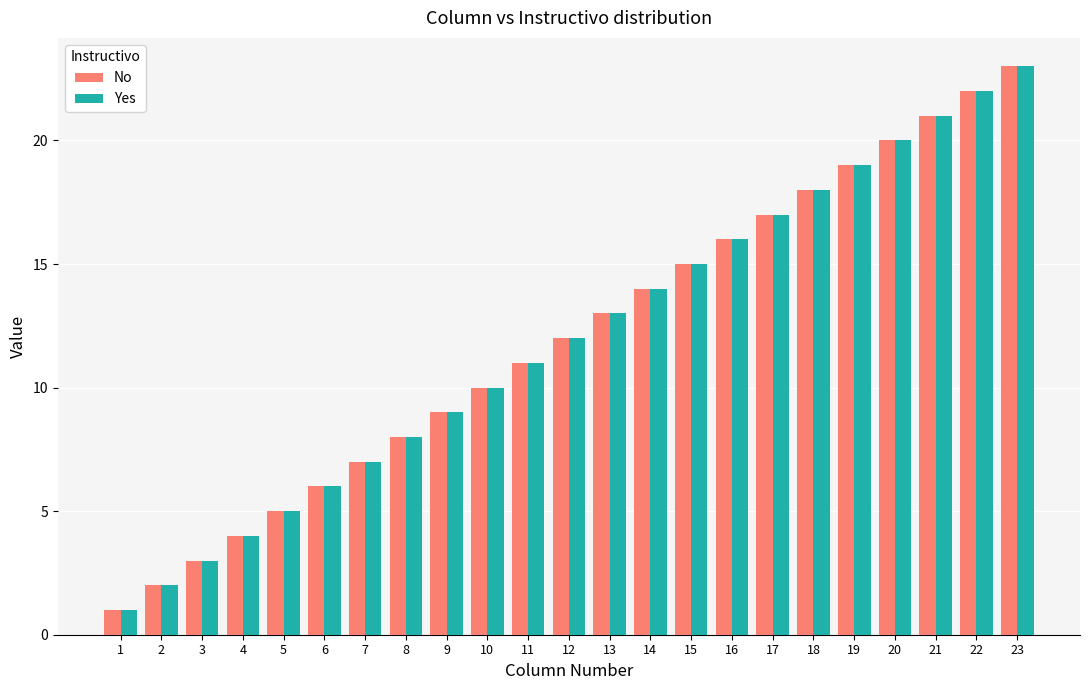

Is the value of No at 13 greater than the value of Yes at 6?

Yes